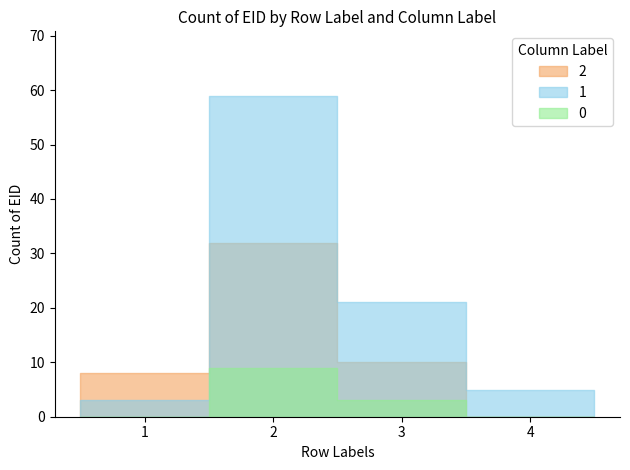

True or false: 0 and 1 cross at least once.

False